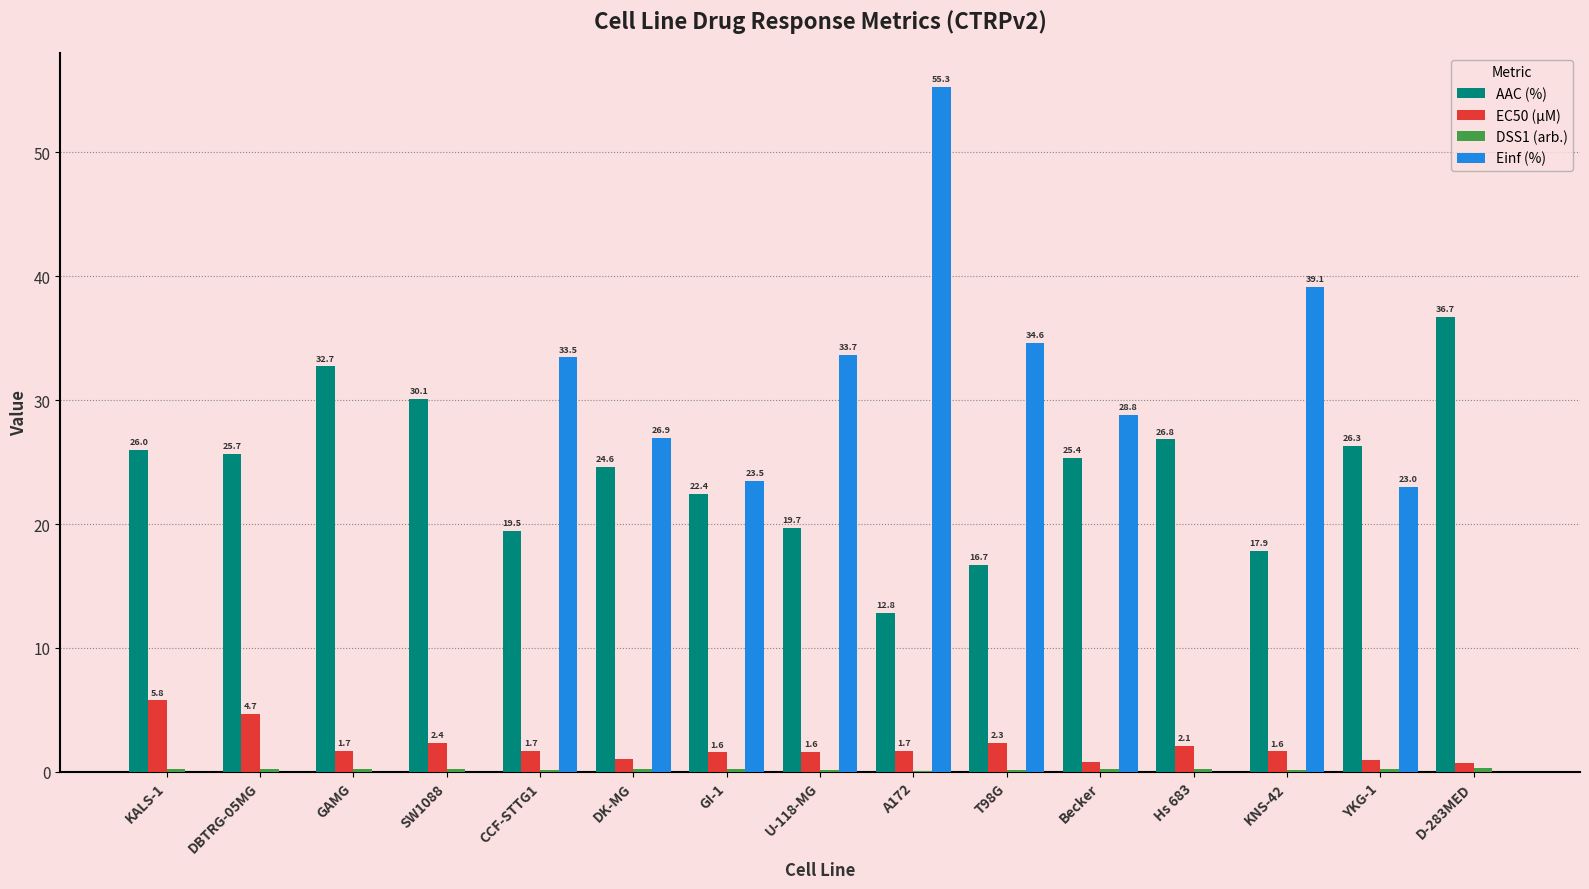

How many groups of bars are there?

15